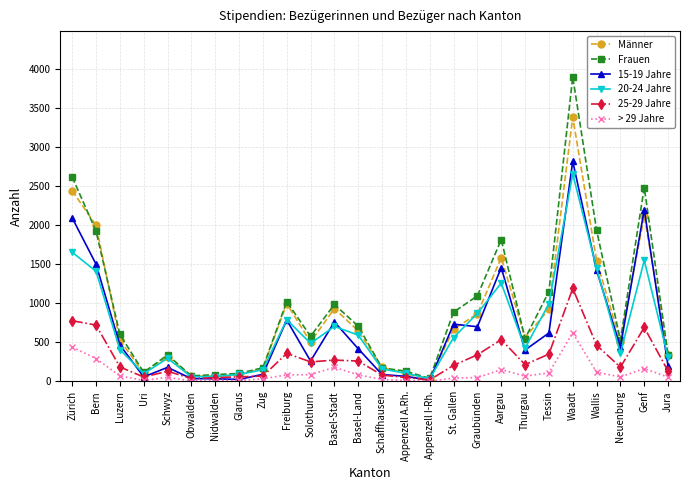

At which category is the sum across all series the highest?

Waadt